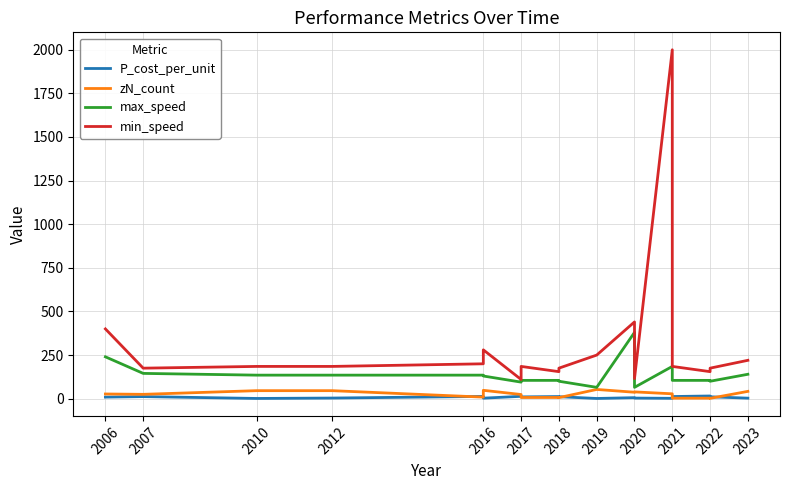

Where does the min_speed series first go above 185?

2006